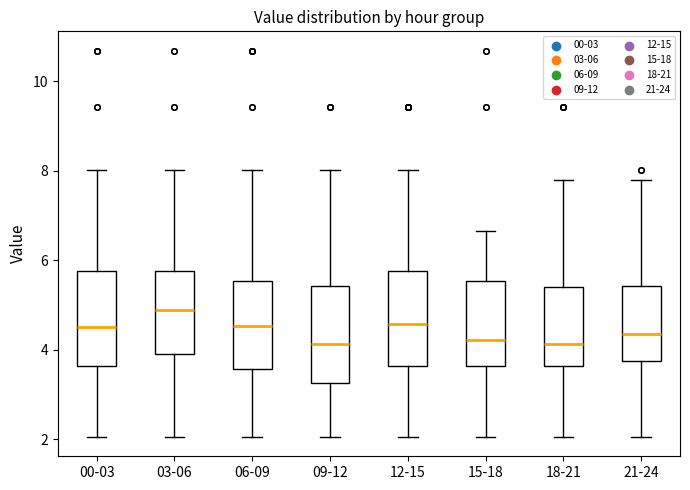

Which box has the highest median line?

03-06